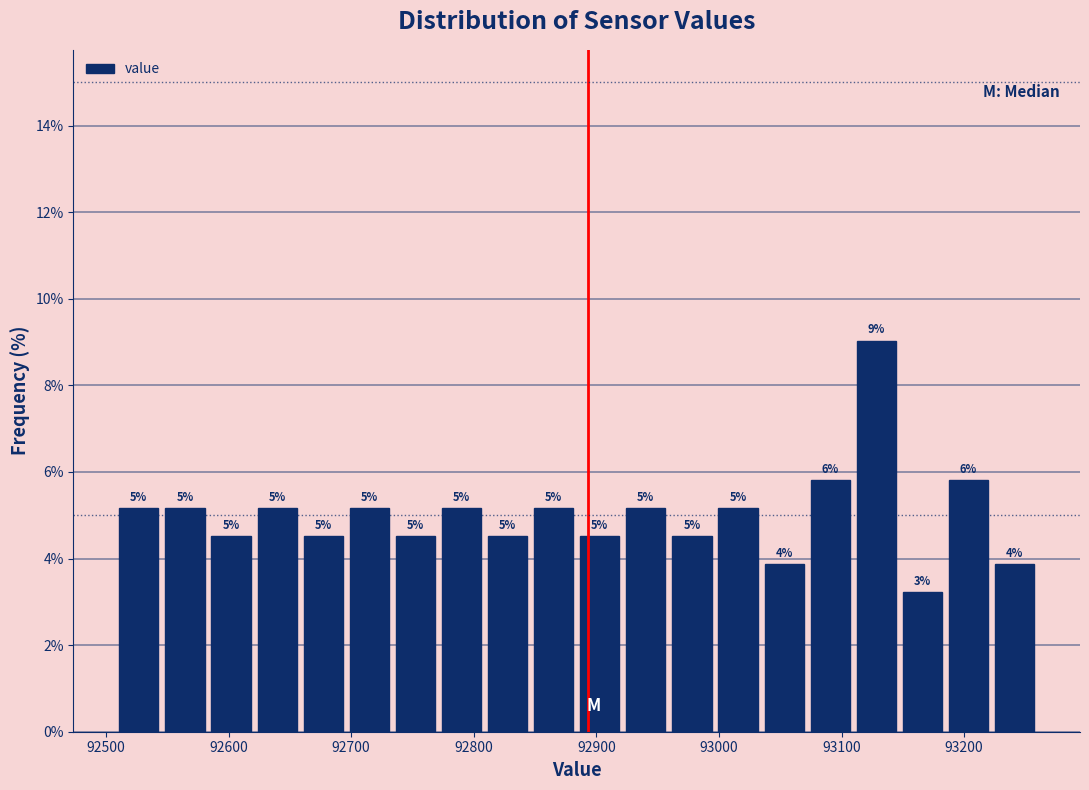

Read against the x-axis, roughly where is the centre of the tallest bar?

93130